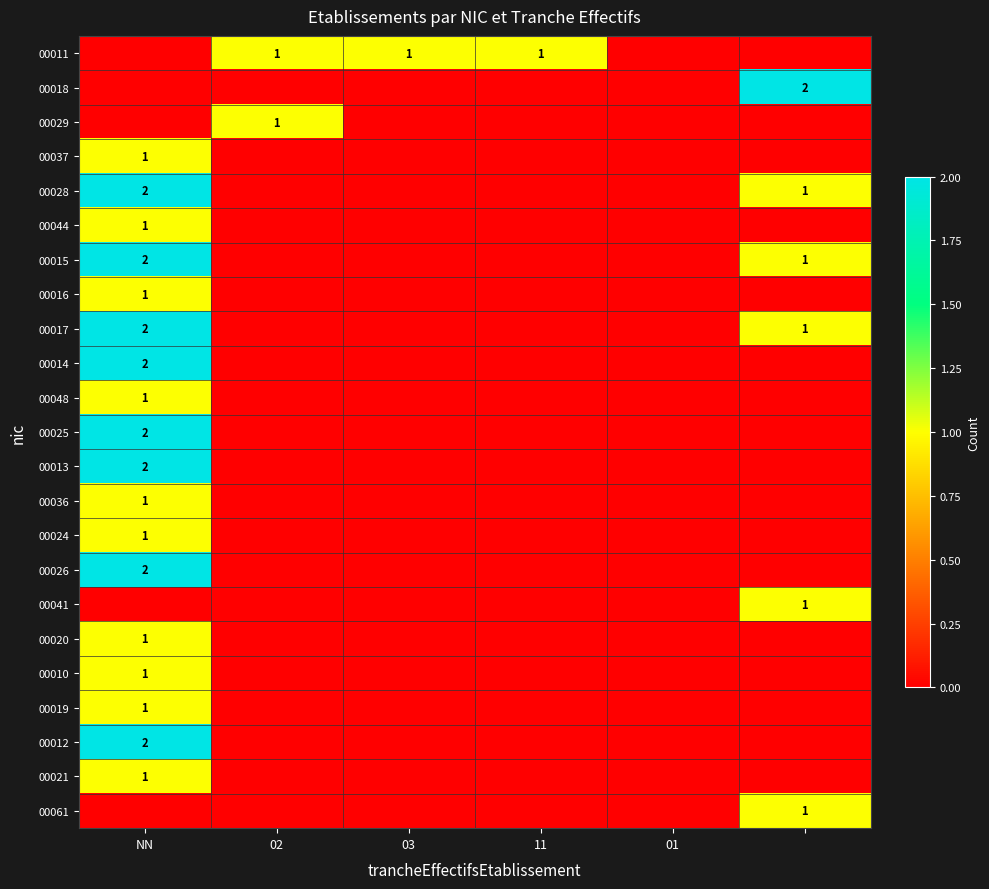

Is it true that 00016 equals 0 at NN?

False